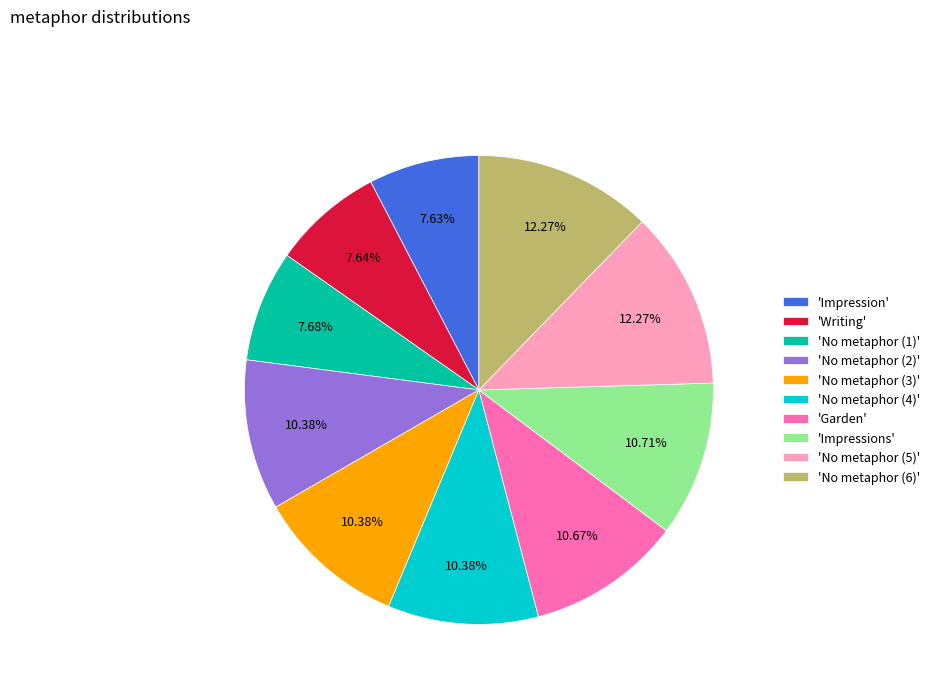

Approximately how many times larger is the value at 'No metaphor (5)' compared to 'Impression'?

1.6